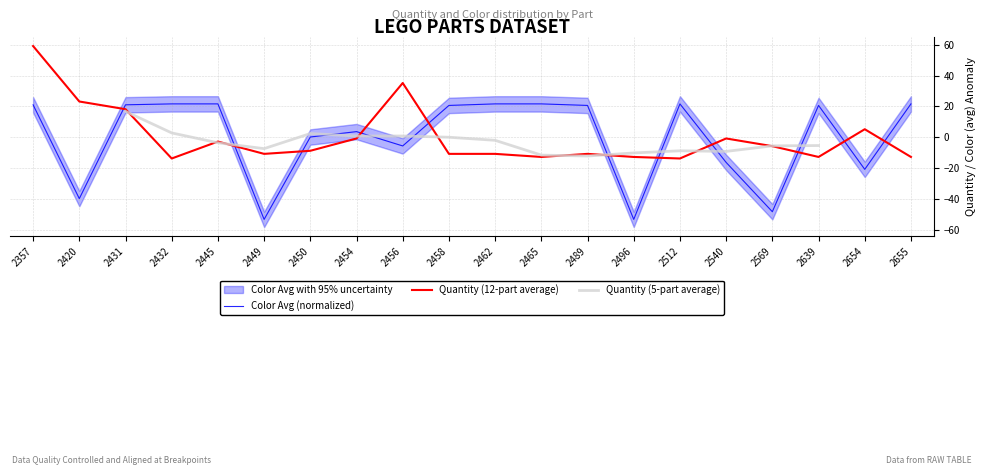

Read the Color (avg) value at 2449.

-53.3